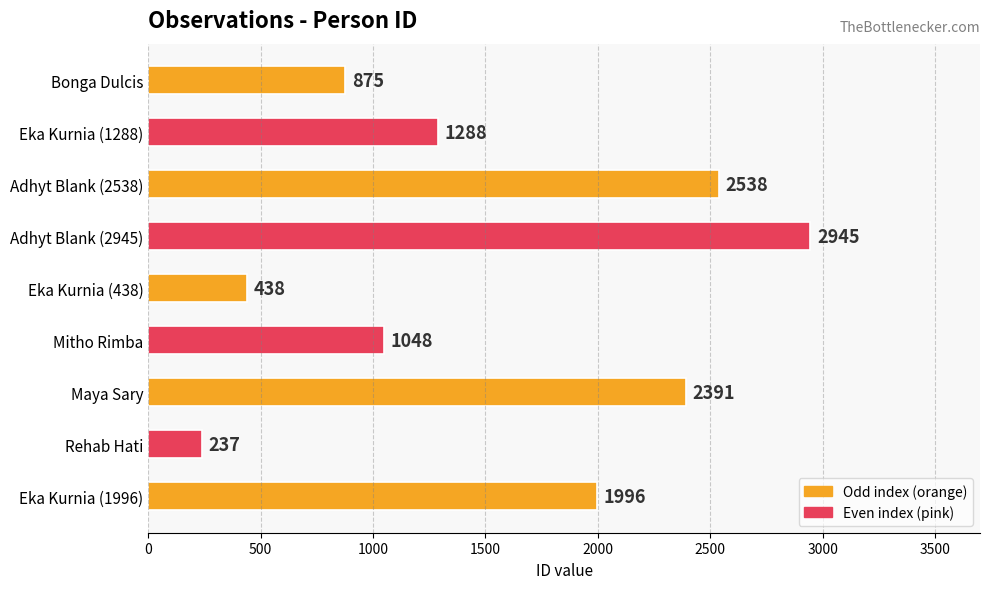

Is it true that the value at Mitho Rimba is 1598?

False